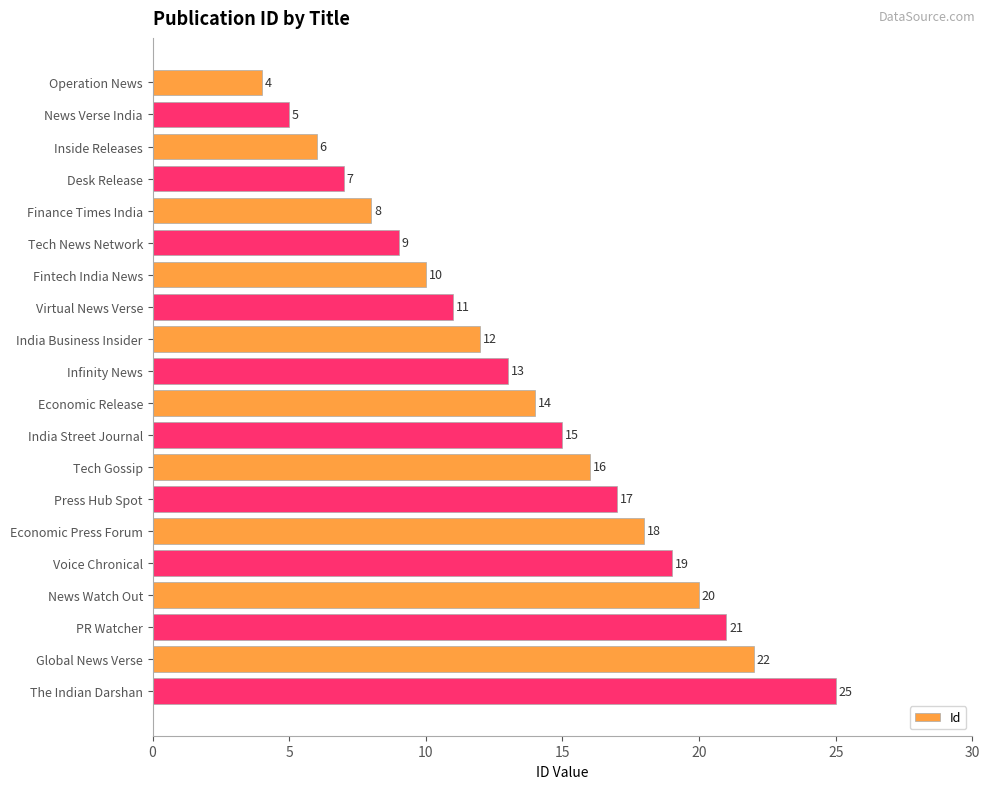

List the labels in order of value, largest first.

The Indian Darshan, Global News Verse, PR Watcher, News Watch Out, Voice Chronical, Economic Press Forum, Press Hub Spot, Tech Gossip, India Street Journal, Economic Release, Infinity News, India Business Insider, Virtual News Verse, Fintech India News, Tech News Network, Finance Times India, Desk Release, Inside Releases, News Verse India, Operation News